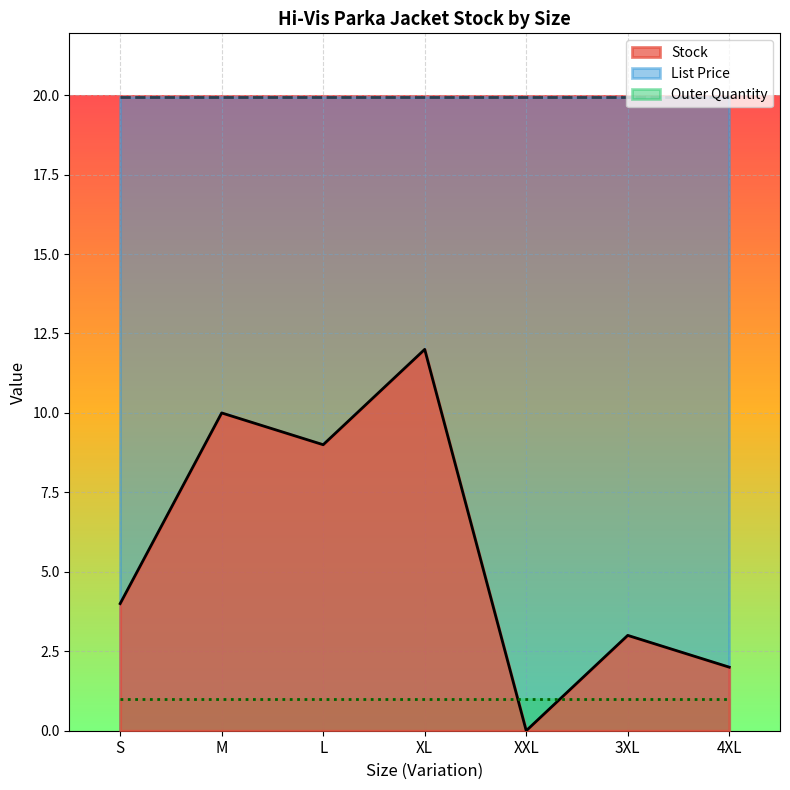

How many intersections are there between Outer Quantity and Stock?

2